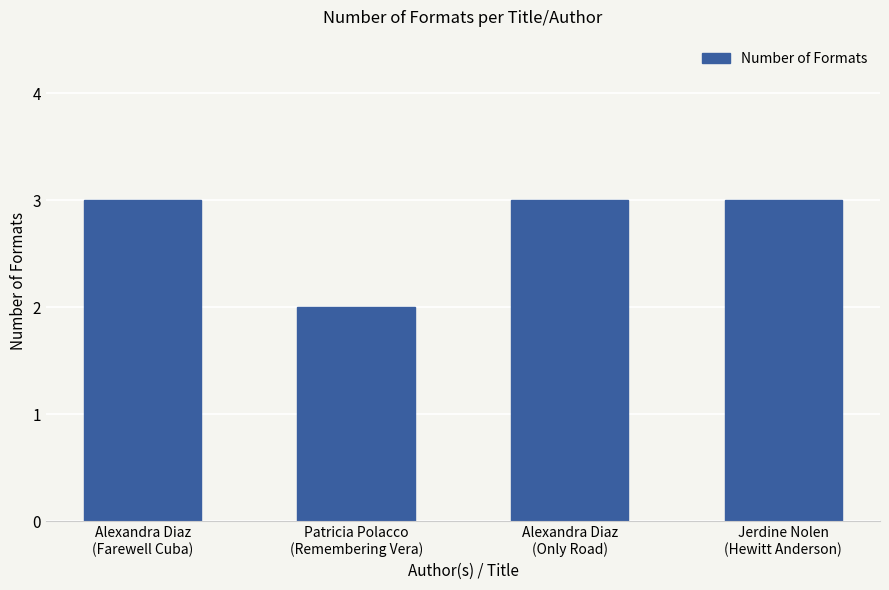

What is the change in value from Alexandra Diaz
(Farewell Cuba) to Patricia Polacco
(Remembering Vera)?

-1